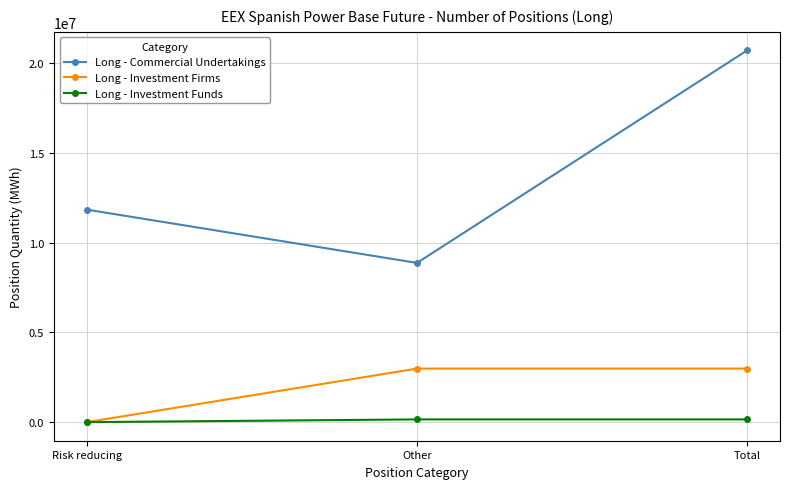

What is the approximate value of Long - Commercial Undertakings at Other, to the nearest 100?

8876600